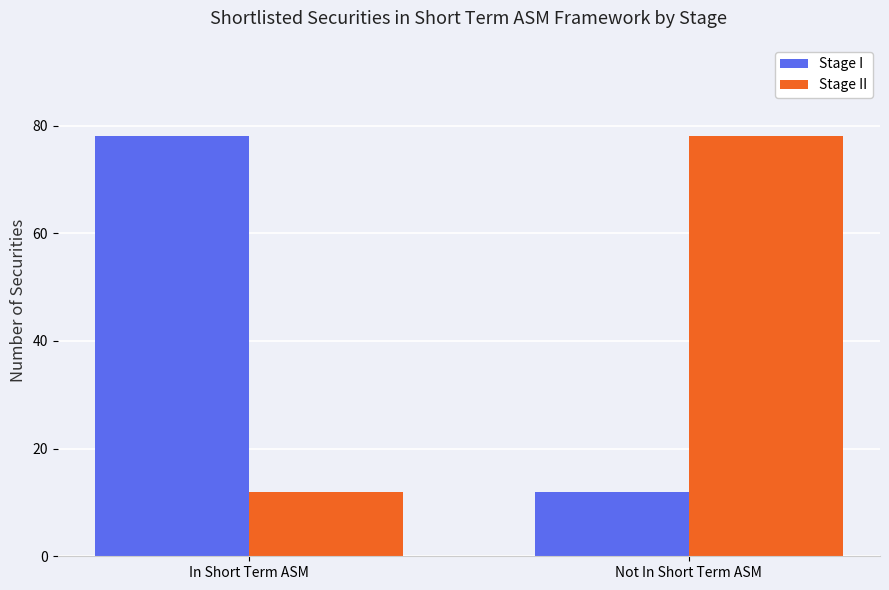

What is the minimum value for Stage I?

12